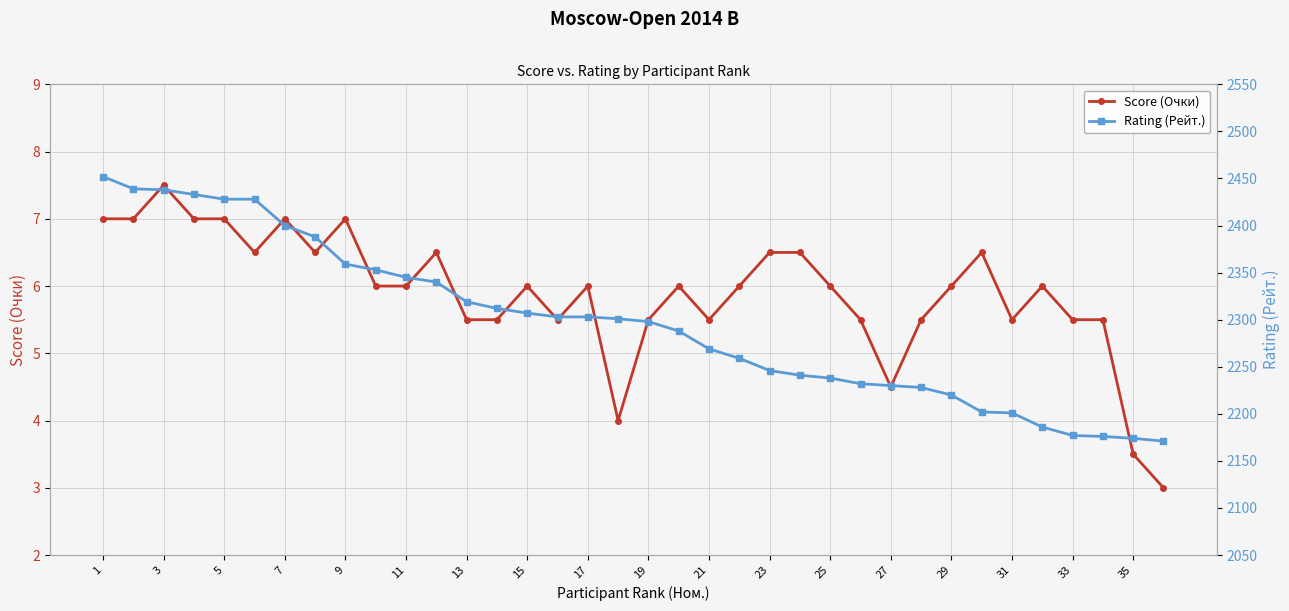

At which label does Rating (Рейт.) reach its peak?

1